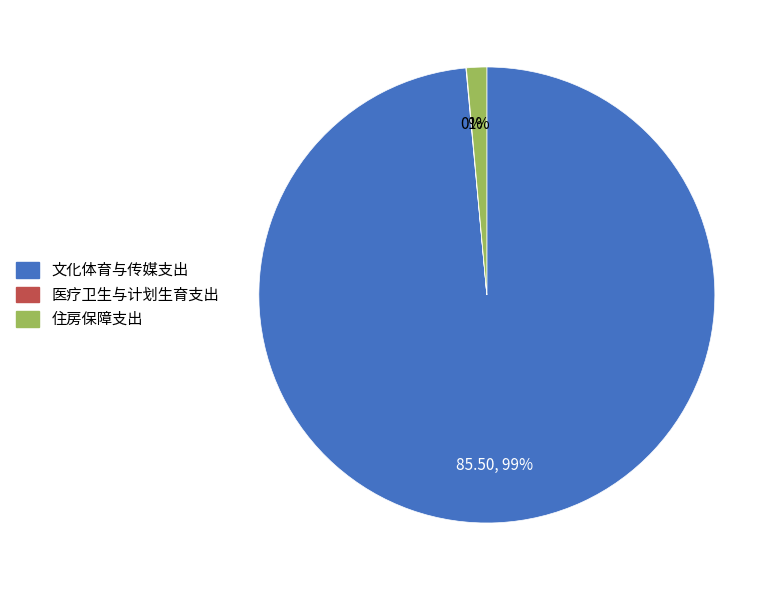

What percentage is the 文化体育与传媒支出 slice, to the nearest percent?

99%